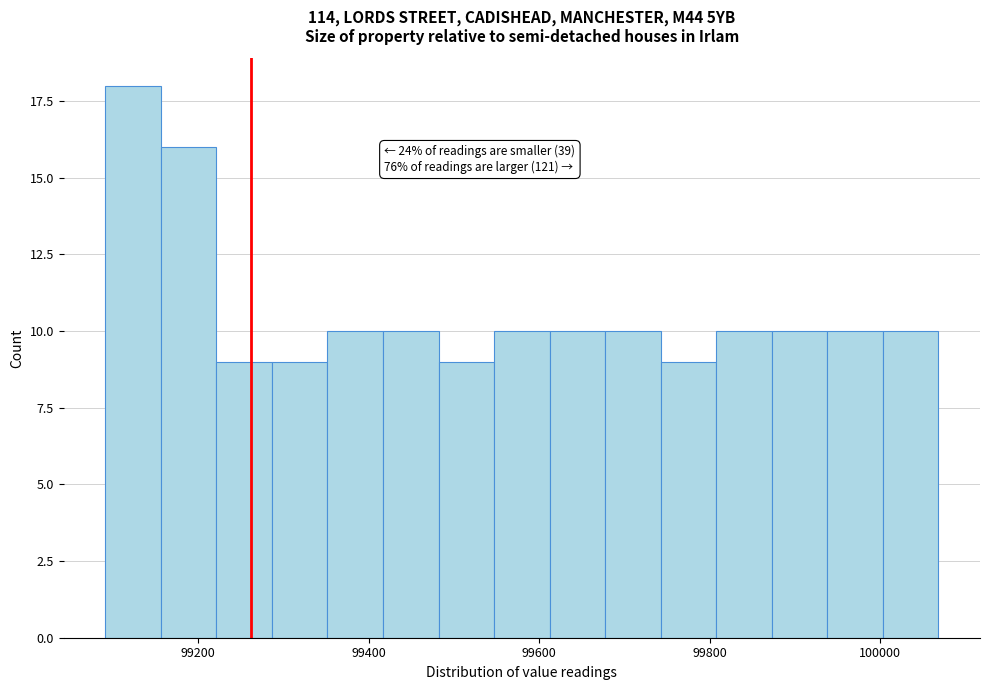

Around what value on the x-axis is the tallest bar? Give the approximate position of its centre, as read against the axis.

99120